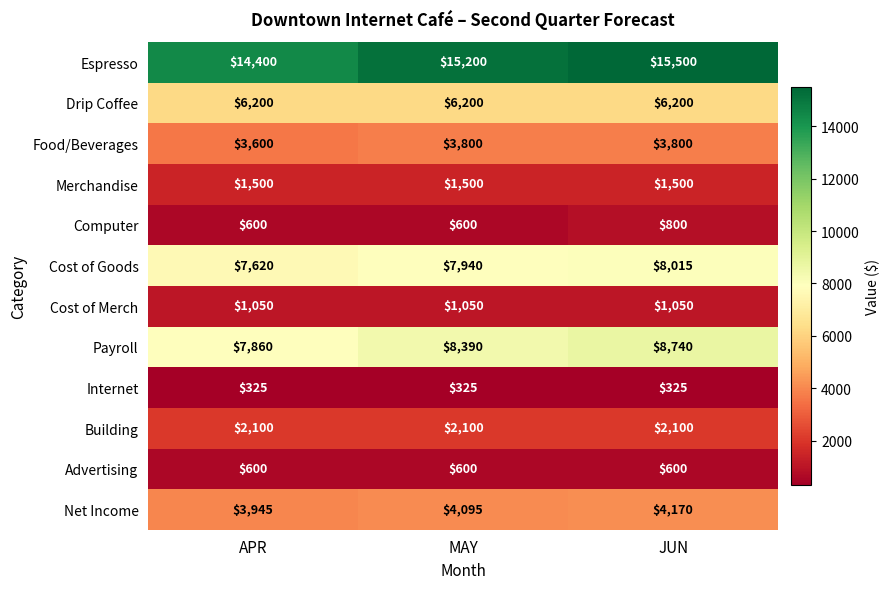

Rank the series by their maximum value, from highest to lowest.

Espresso, Payroll, Cost of Goods, Drip Coffee, Net Income, Food/Beverages, Building, Merchandise, Cost of Merch, Computer, Advertising, Internet